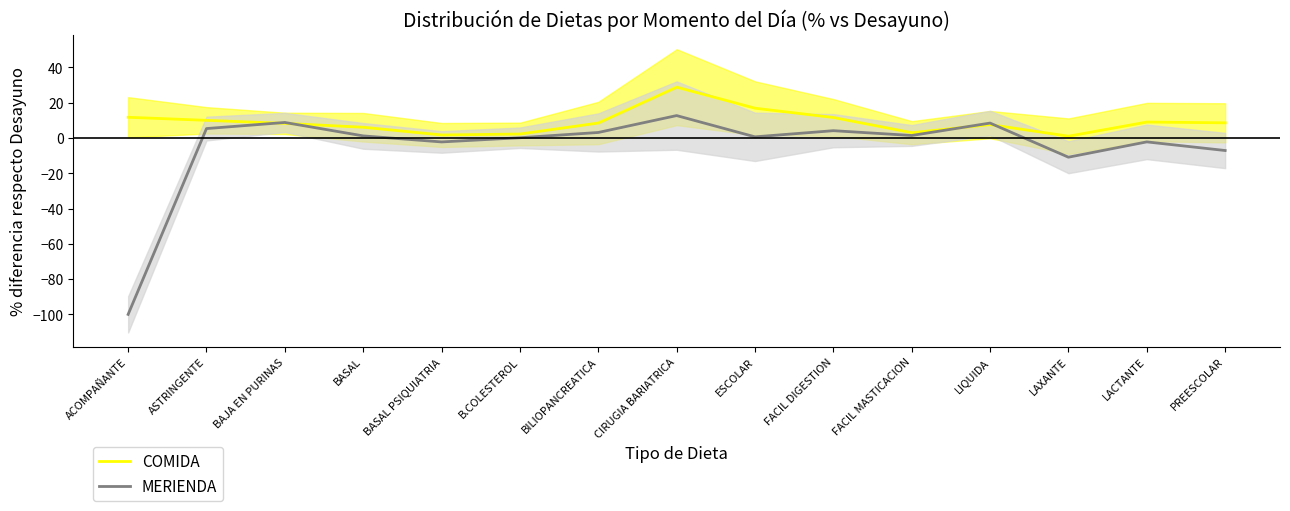

List the labels in order of COMIDA value, smallest first.

LAXANTE, BASAL PSIQUIATRIA, B.COLESTEROL, FACIL MASTICACION, BASAL, LIQUIDA, BAJA EN PURINAS, BILIOPANCREATICA, PREESCOLAR, LACTANTE, ASTRINGENTE, FACIL DIGESTION, ACOMPAÑANTE, ESCOLAR, CIRUGIA BARIATRICA